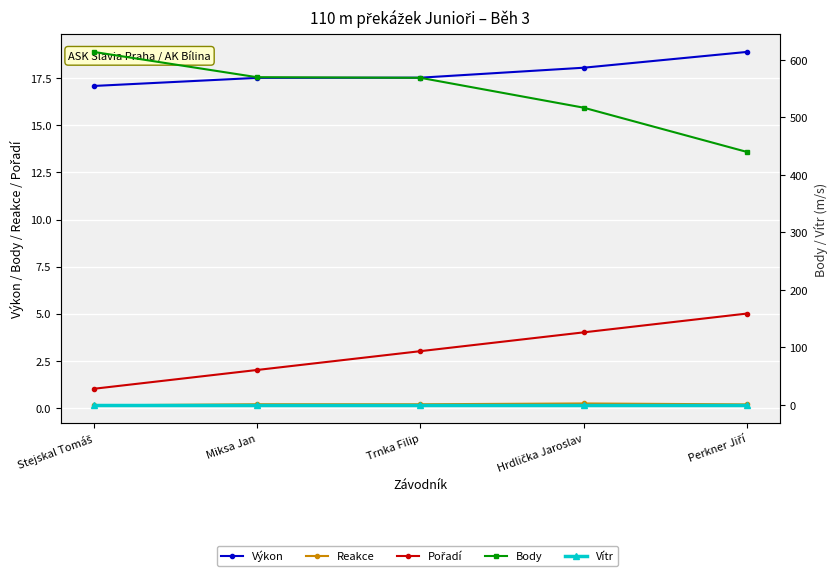

What is the sum of all Reakce values?

0.9